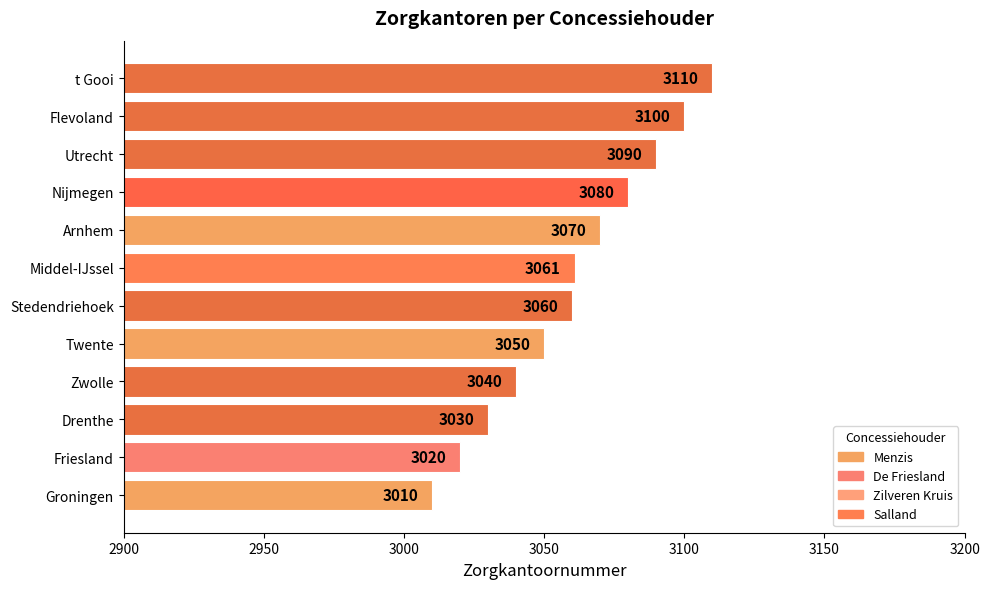

Where is the data nearest to the value 3060?

Stedendriehoek